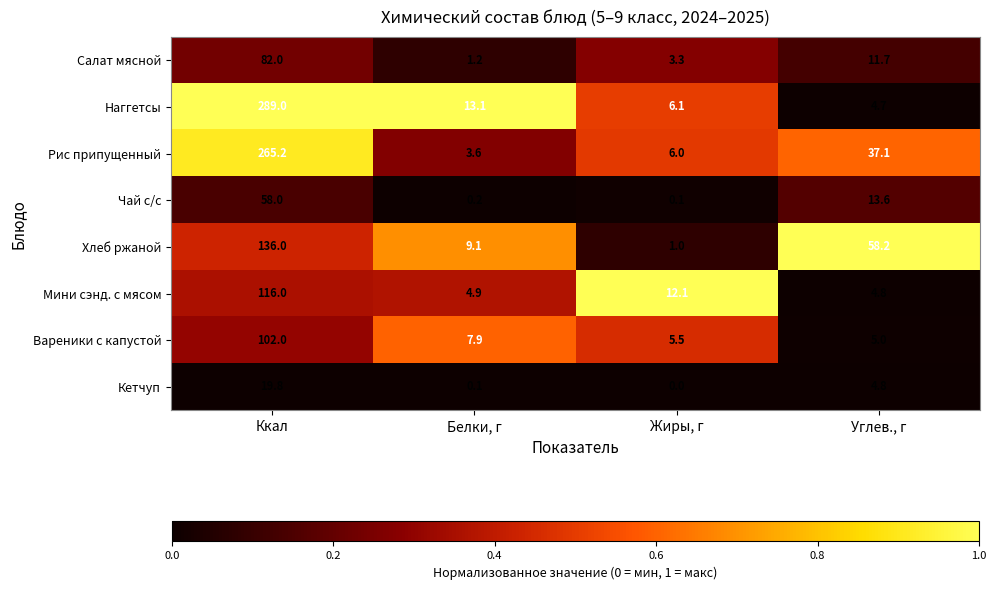

Between Ккал and Белки, г, which series saw the biggest shift?

Наггетсы